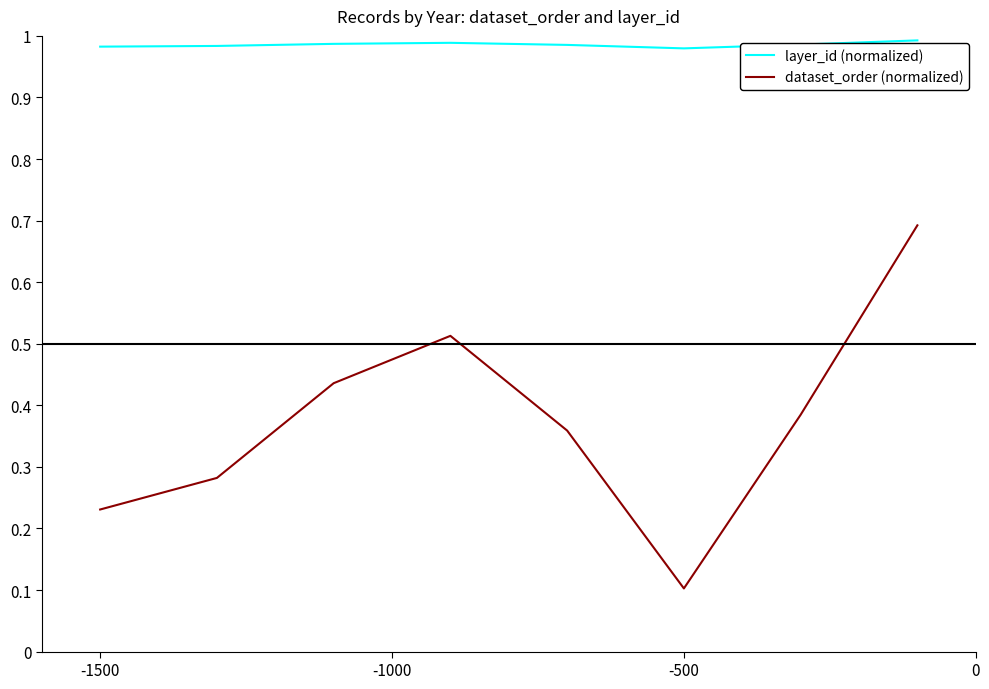

Which series has the largest range (max minus min)?

dataset_order (normalized)